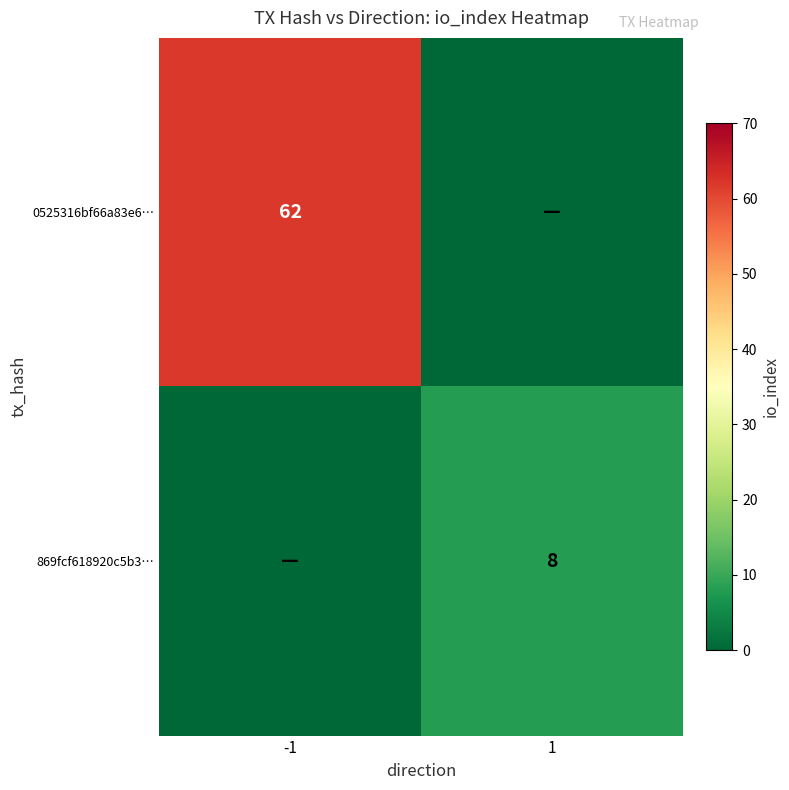

At how many categories does at least one series exceed 17?

1